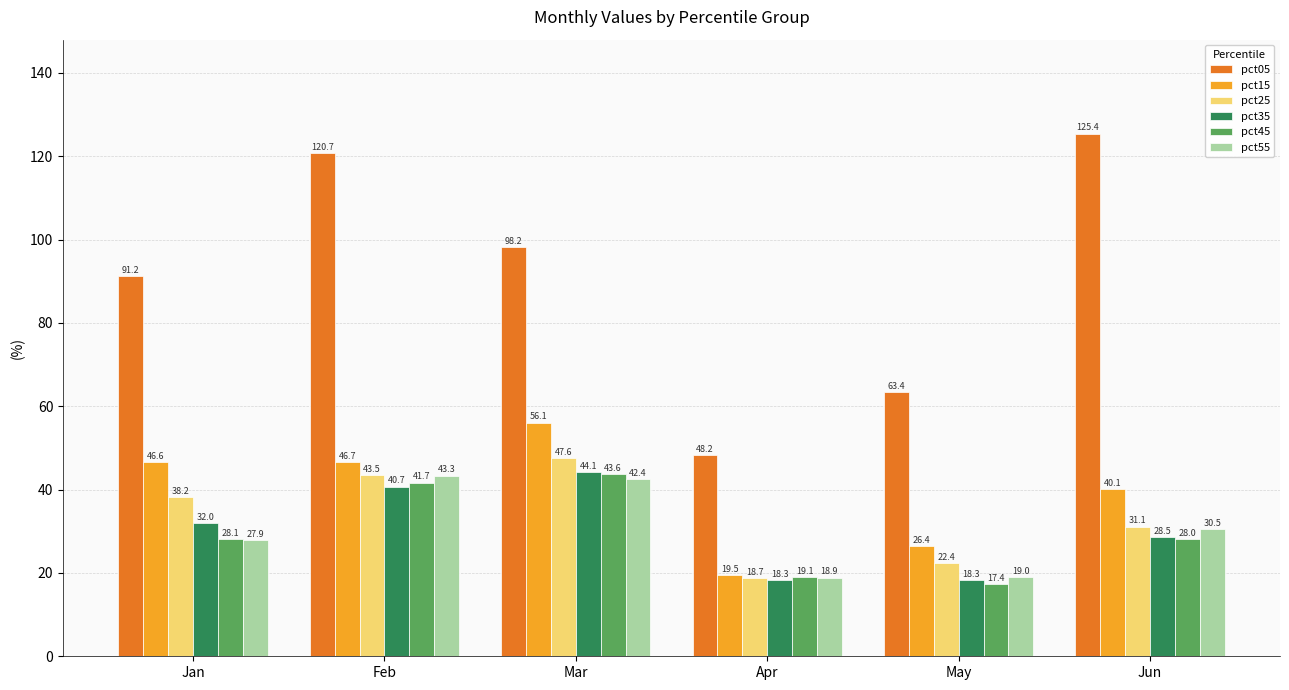

How many values in the pct45 series exceed 28?

4